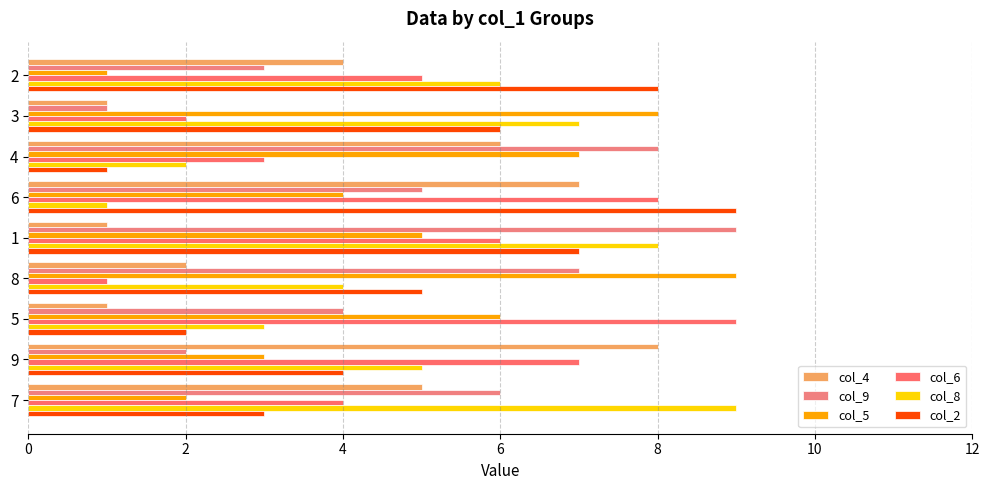

How many values in the col_9 series are below 5?

4